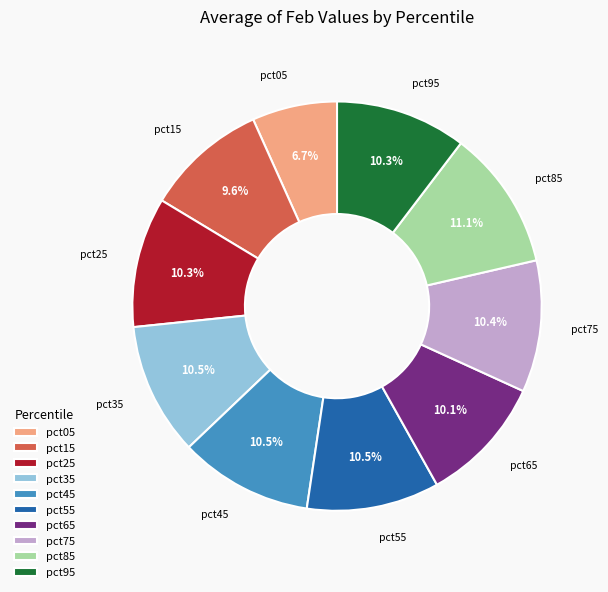

Is there a majority slice in this chart?

No